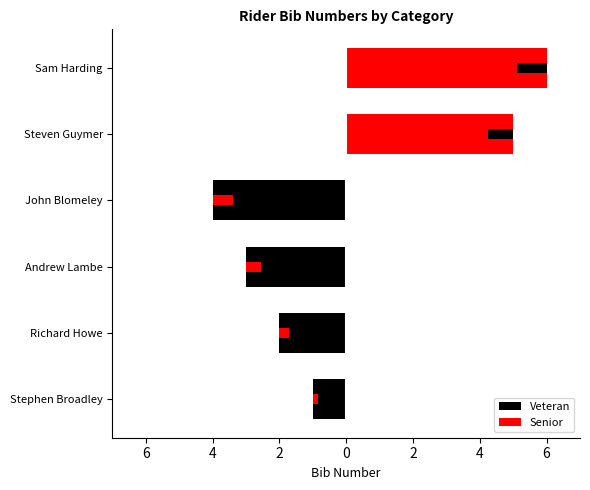

What is the value of the 1st bar from the left?

-1